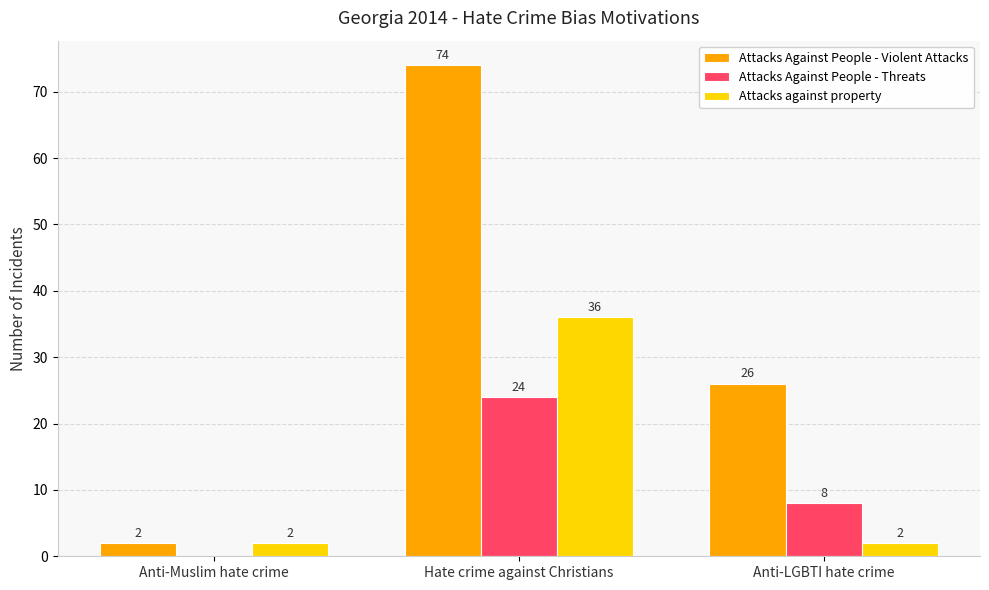

What is the total value across all series at Hate crime against Christians?

134